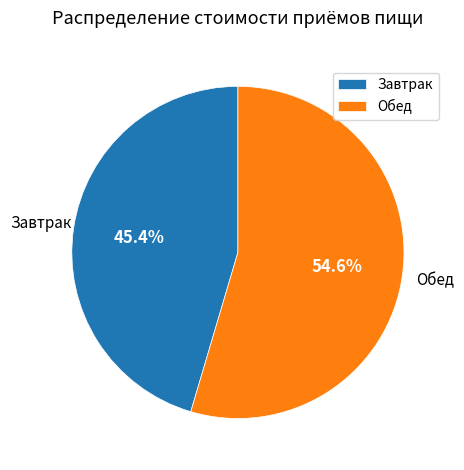

What is the majority slice?

Обед